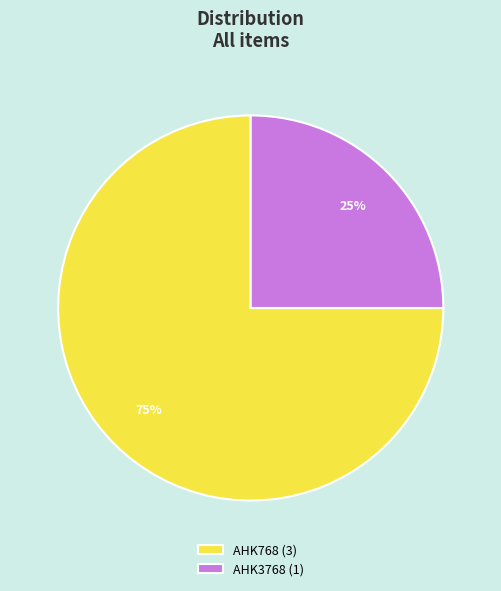

Which category has the smallest portion of the pie?

AHK3768